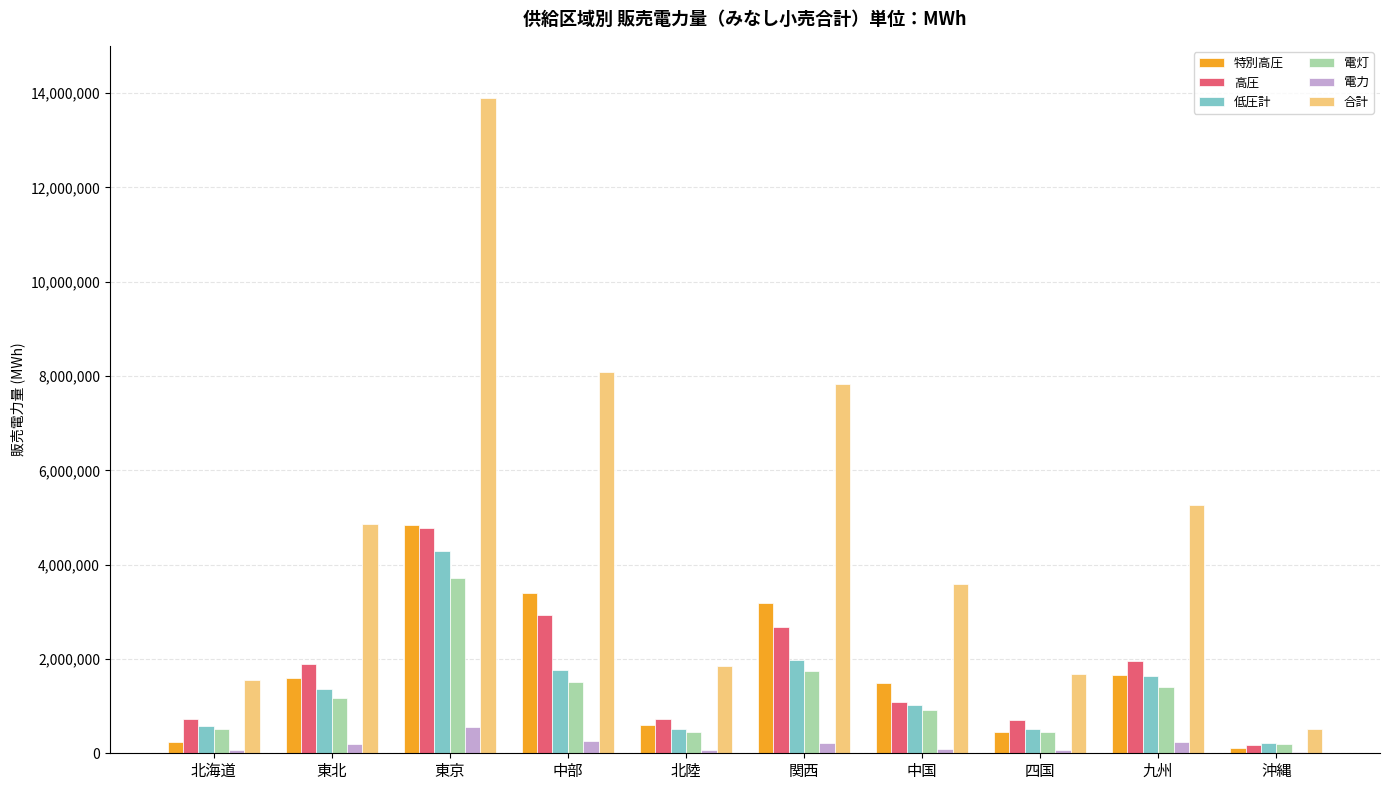

How many categories are shown in the chart?

10